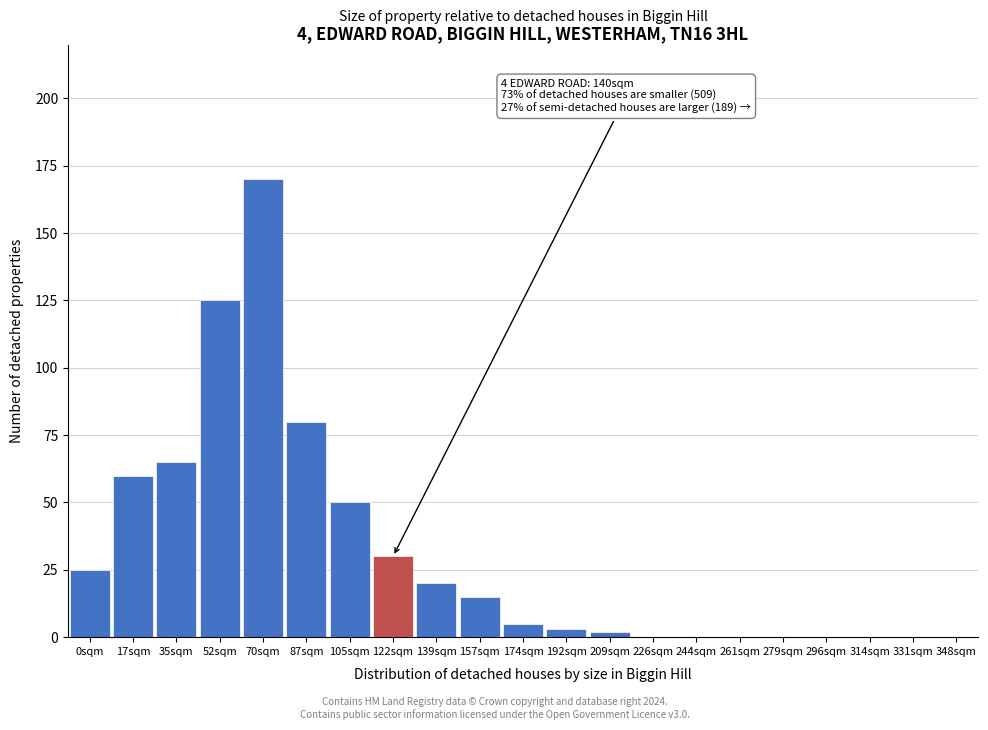

Reading left to right, transcribe all the data shown in this chart.

0sqm=25	17sqm=60	35sqm=65	52sqm=125	70sqm=170	87sqm=80	105sqm=50	122sqm=30	139sqm=20	157sqm=15	174sqm=5	192sqm=3	209sqm=2	226sqm=0	244sqm=0	261sqm=0	279sqm=0	296sqm=0	314sqm=0	331sqm=0